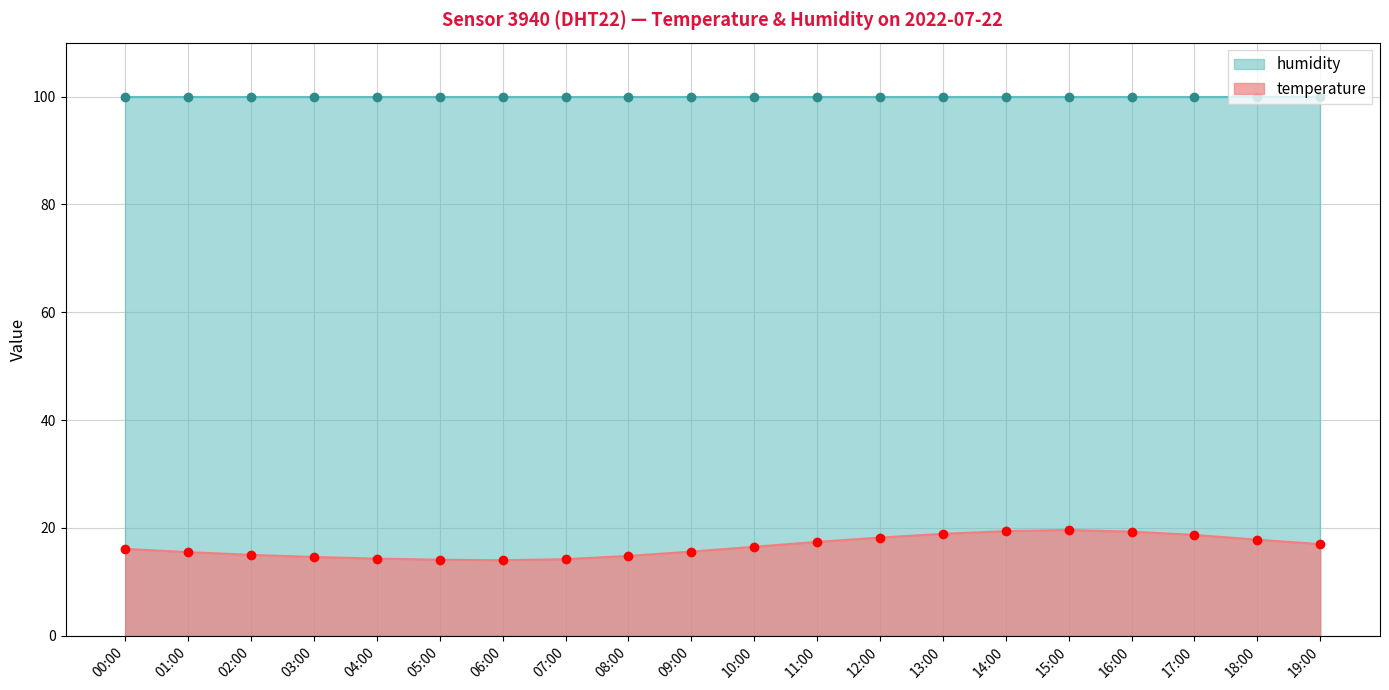

Reading left to right, list all the values displayed in this chart.

16.1	15.5	15.0	14.6	14.3	14.1	14.0	14.2	14.8	15.6	16.5	17.4	18.2	18.9	19.4	19.6	19.3	18.7	17.8	17.0